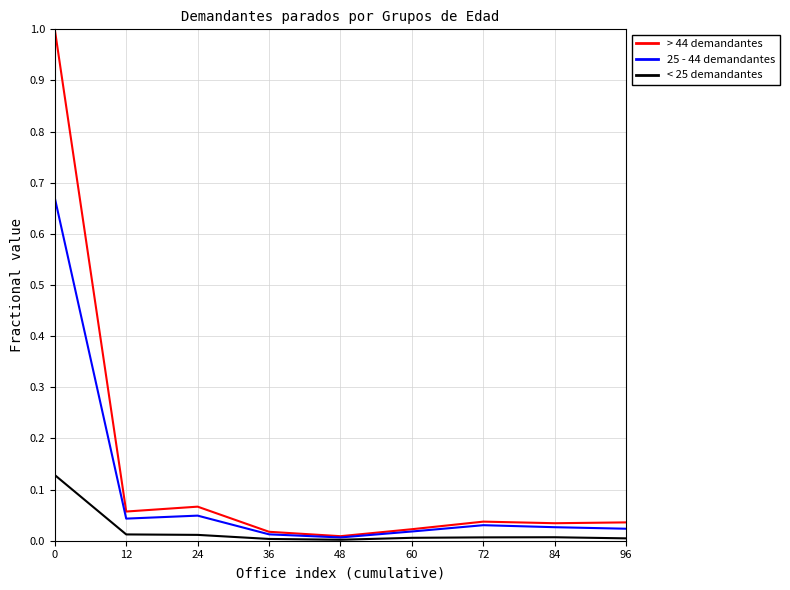

List the series in order of their overall mean, lowest first.

< 25 demandantes, 25 - 44 demandantes, > 44 demandantes